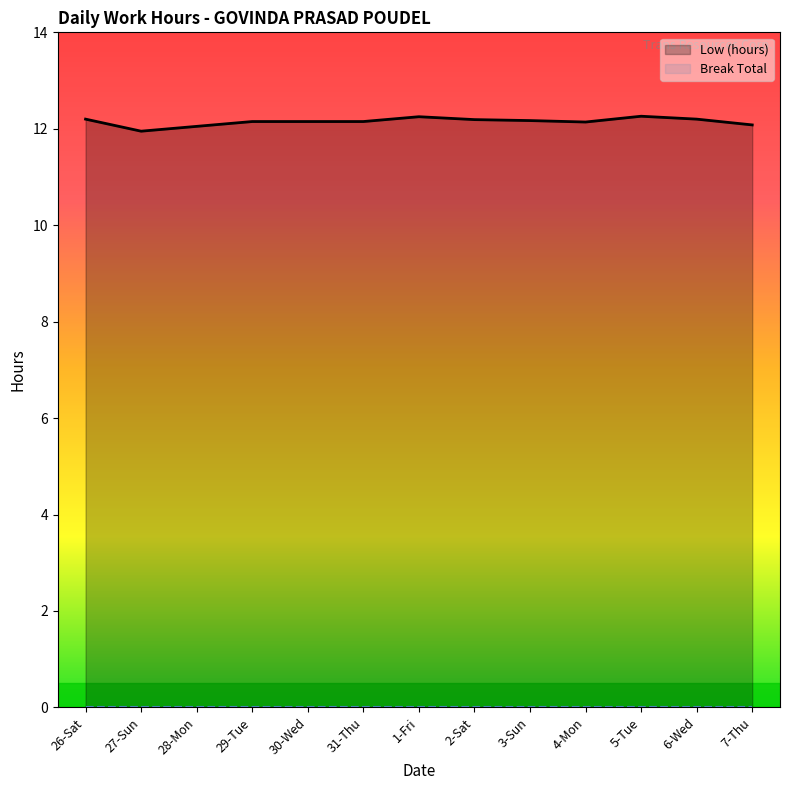

True or false: there are more than 1 points higher than both neighbors.

True